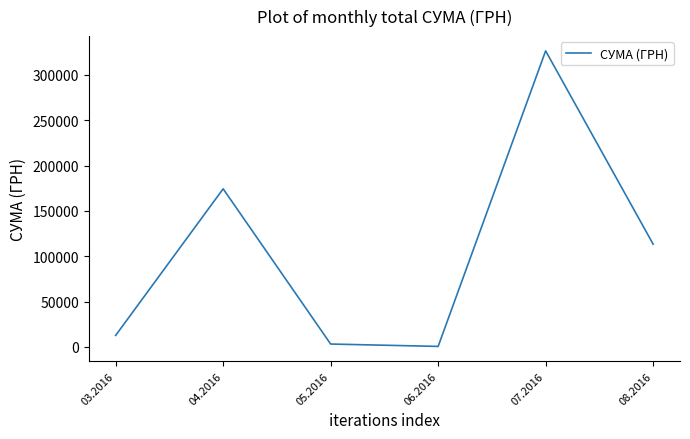

Where is the first local maximum?

04.2016